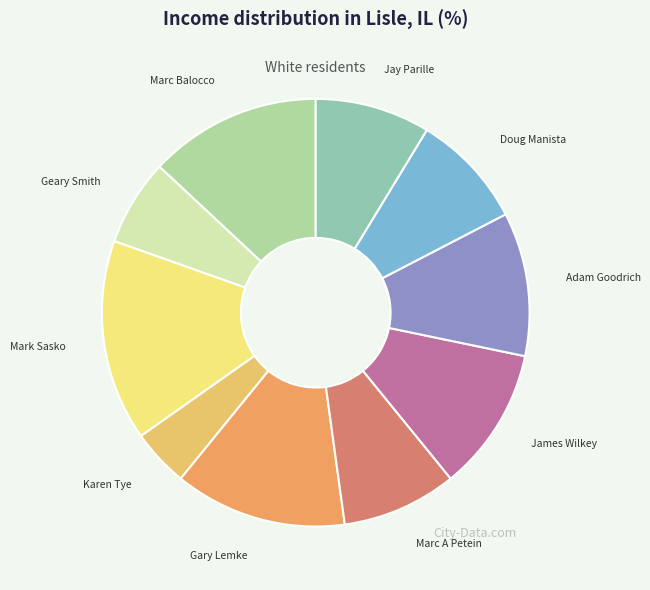

True or false: Jay Parille accounts for 3% of the total.

False